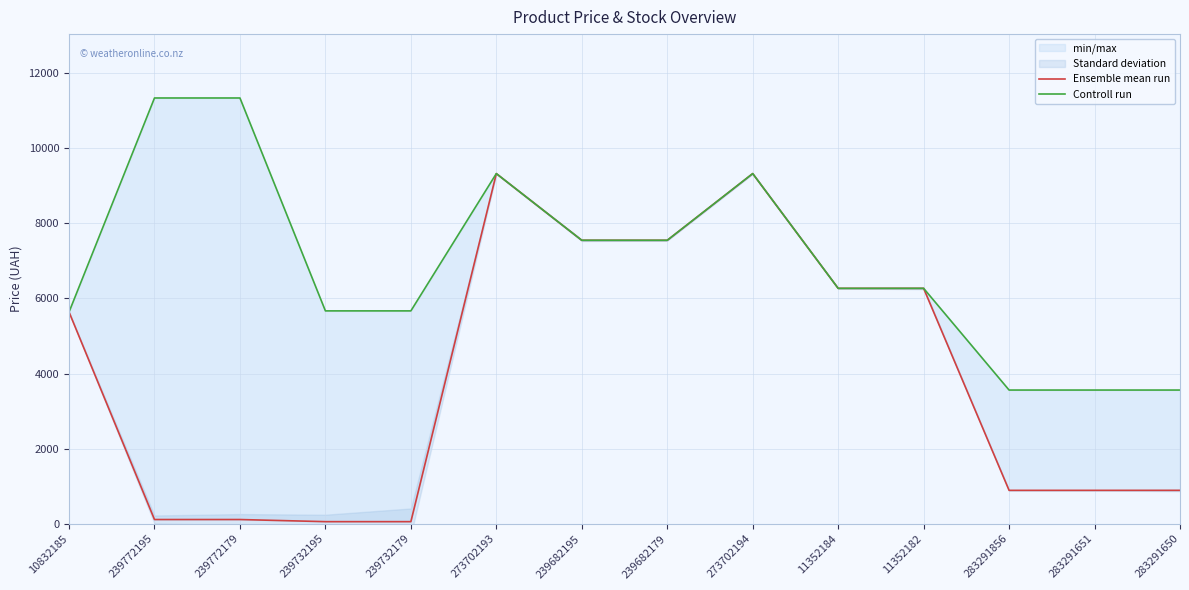

True or false: Controll run has a value of 6266.7 at 11352184.

True